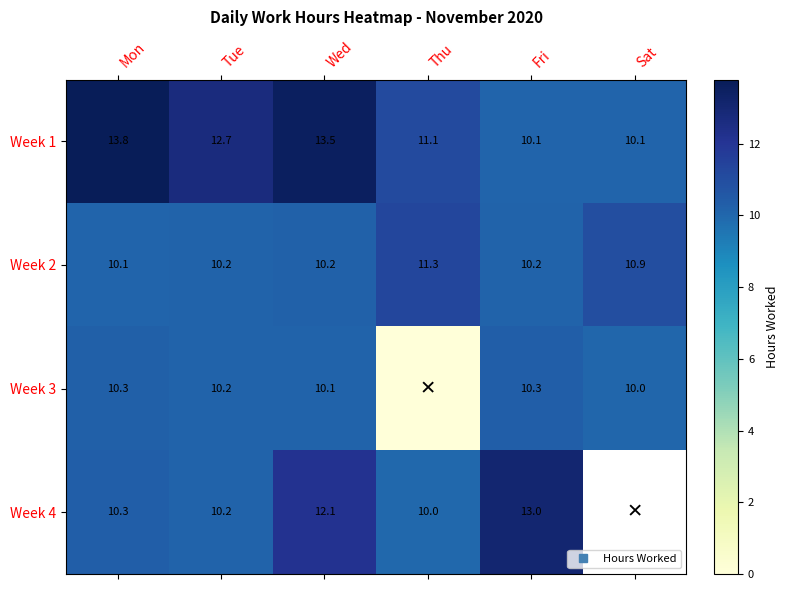

At which label is Week 2 closest to 10?

Mon